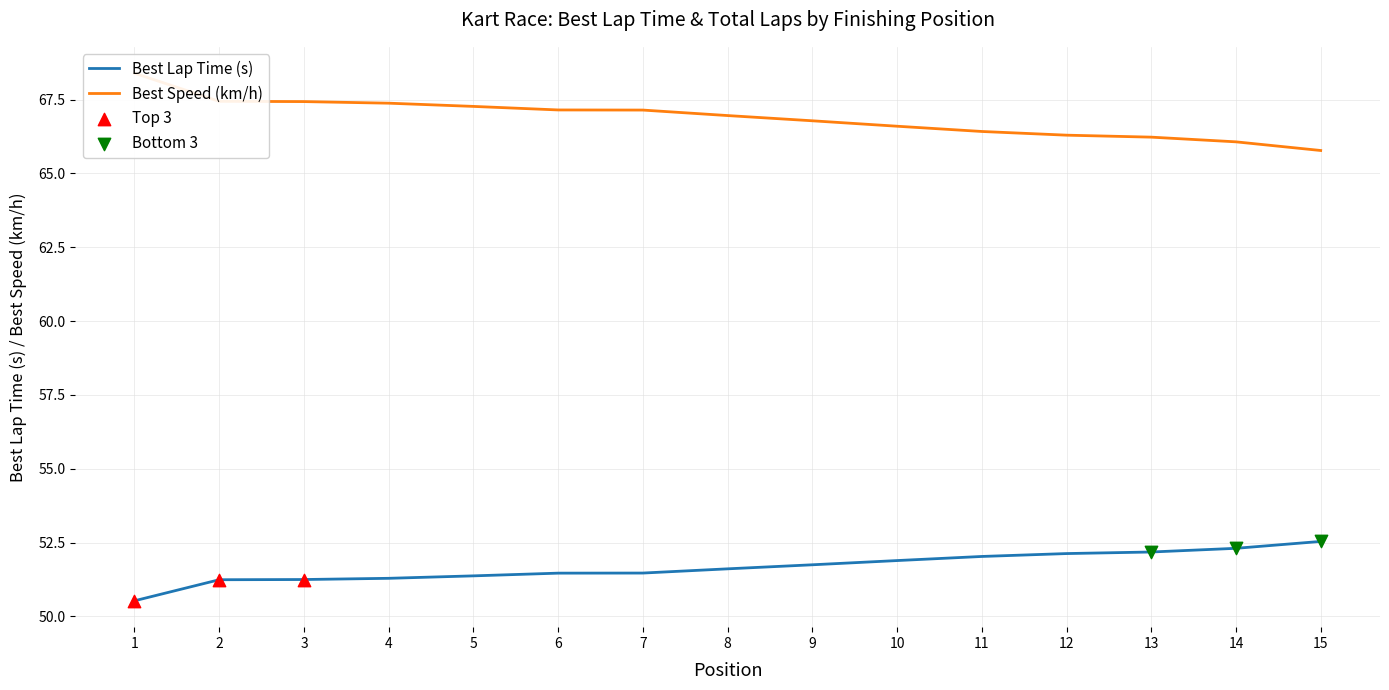

Is the value of Best Speed (km/h) at 9 greater than the value of Best Lap Time (s) at 12?

Yes